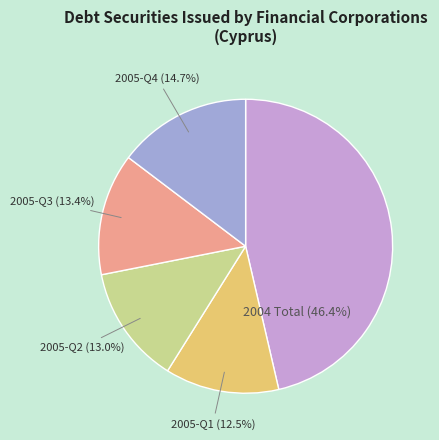

Which has a higher value, 2004 Total or 2005-Q4?

2004 Total